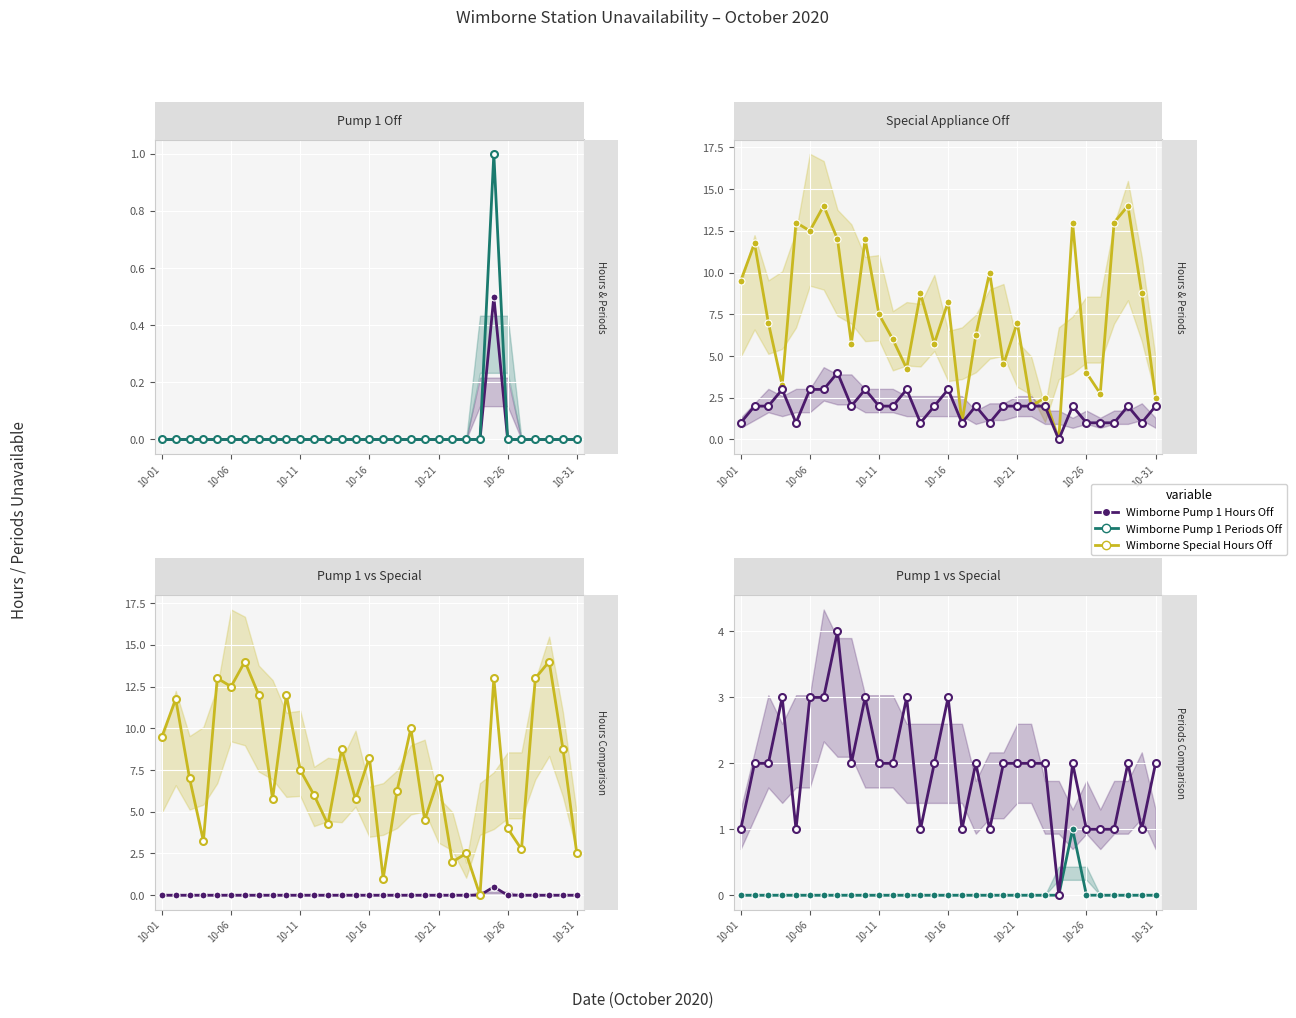

Is the value of Wimborne Special Periods Off at 10-11 greater than the value of Wimborne Pump 1 Hours Off at 10-06?

Yes